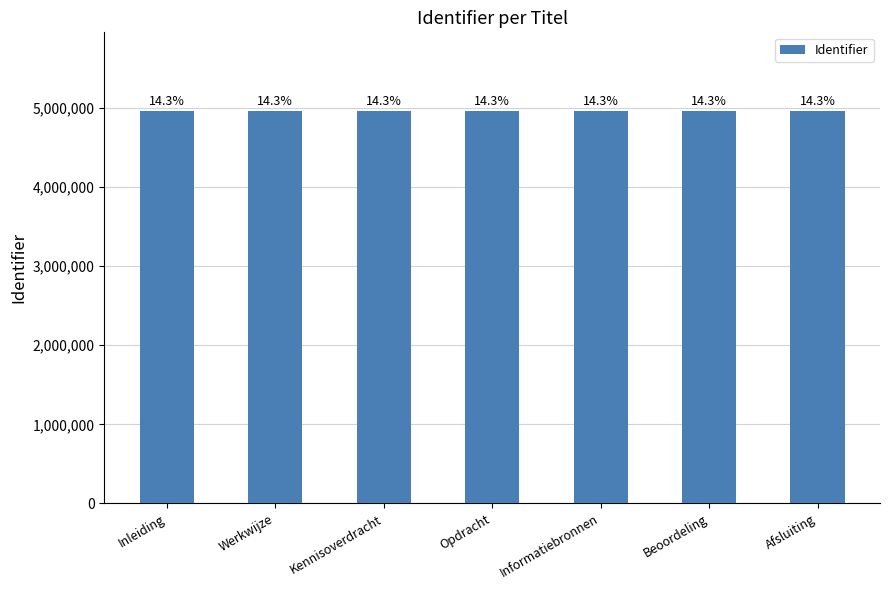

Does the chart contain any negative values?

No